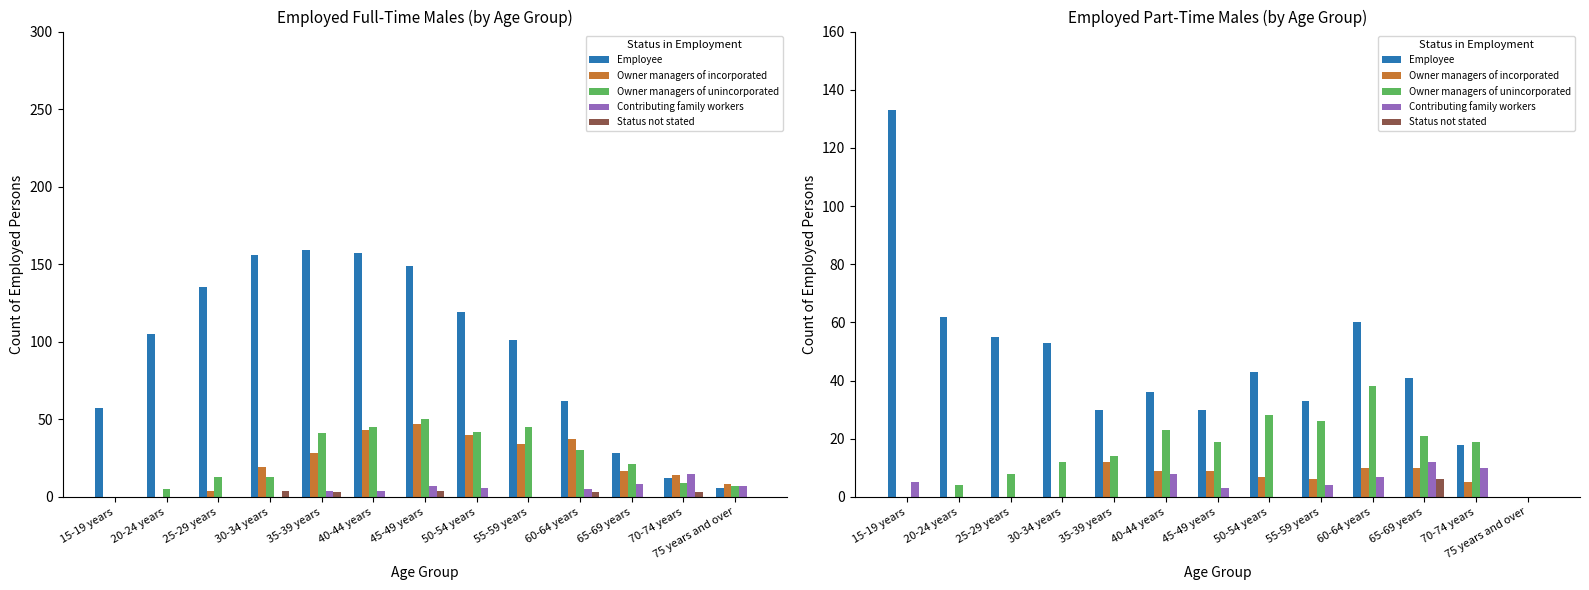

Is the value of Employee at 40-44 years greater than the value of Status not stated at 45-49 years?

Yes